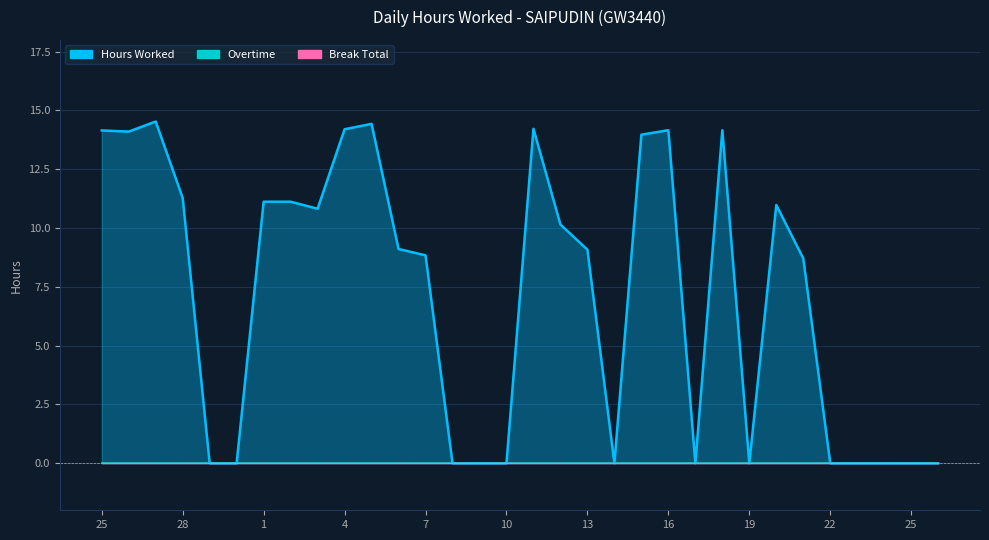

What are all the series names shown in the legend?

Hours Worked, Overtime, Break Total